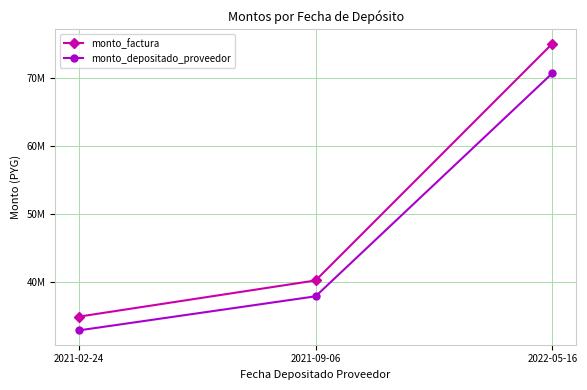

What position from the right is 2022-05-16?

1